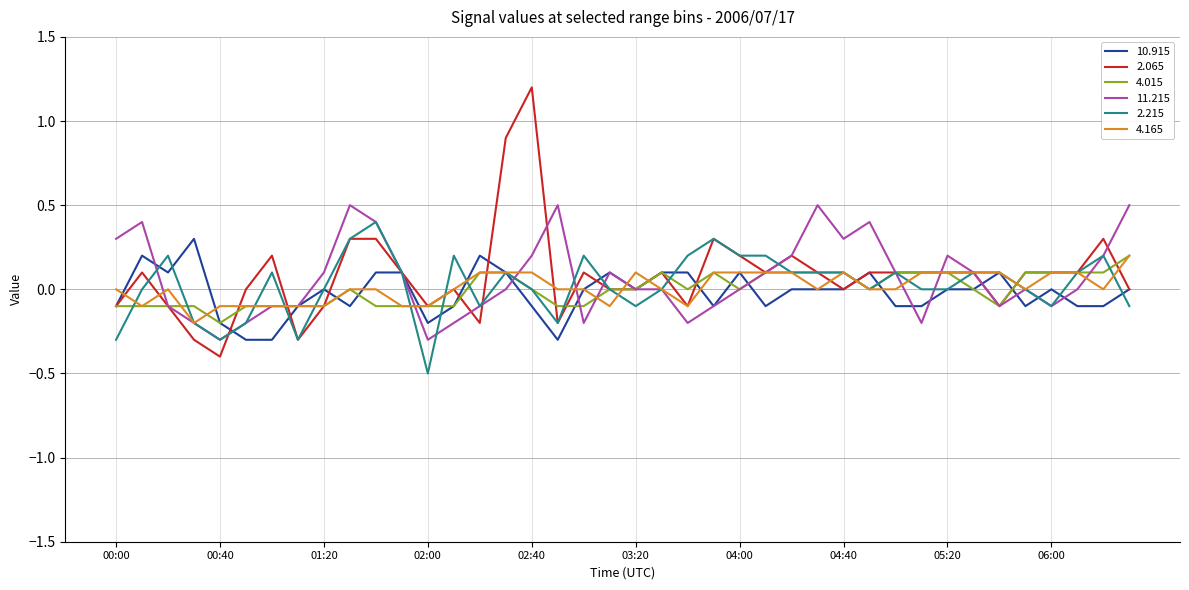

Which series has the widest spread of values?

2.065